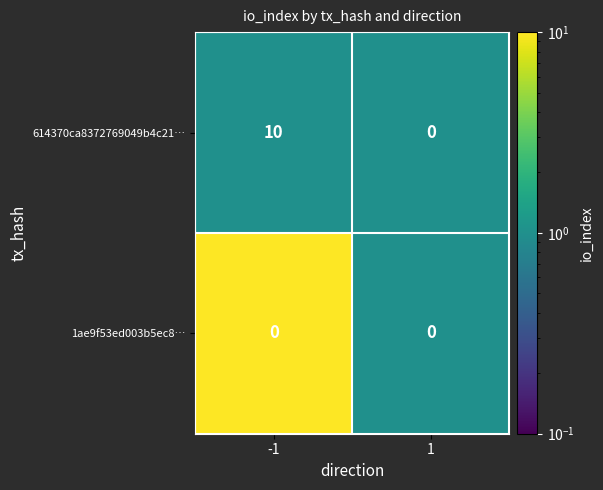

True or false: 614370ca8372769049b4c21ba17ec12d89bda64 has a value of 14 at io_index.

False